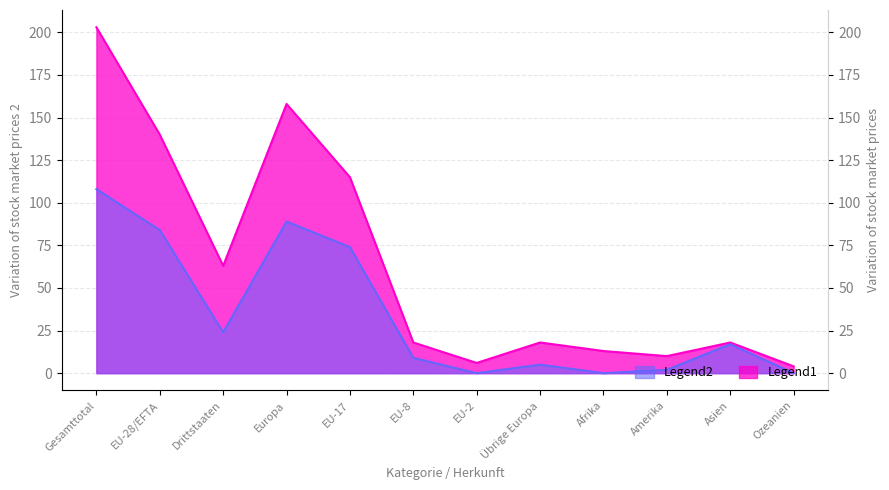

True or false: Total Auswanderung and Total Einwanderung cross at least once.

False